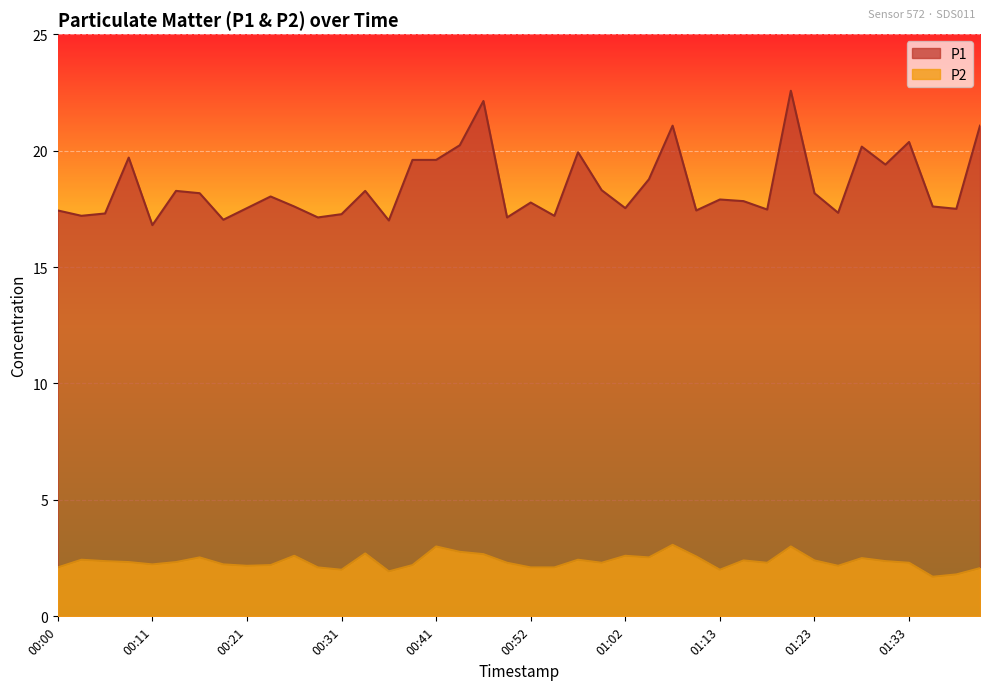

Reading left to right, what are all the values shown in this chart?

P1: 17.4	17.2	17.3	19.7	16.8	18.3	18.2	17.0	17.5	18.0	17.6	17.1	17.3	18.3	17.0	19.6	19.6	20.2	22.1	17.1	17.8	17.2	19.9	18.3	17.5	18.8	21.1	17.4	17.9	17.8	17.5	22.6	18.2	17.3	20.2	19.4	20.4	17.6	17.5	21.1
P2: 2.1	2.4	2.4	2.3	2.2	2.3	2.5	2.2	2.2	2.2	2.6	2.1	2.0	2.7	1.9	2.2	3.0	2.8	2.7	2.3	2.1	2.1	2.4	2.3	2.6	2.5	3.1	2.6	2.0	2.4	2.3	3.0	2.4	2.2	2.5	2.4	2.3	1.7	1.8	2.1